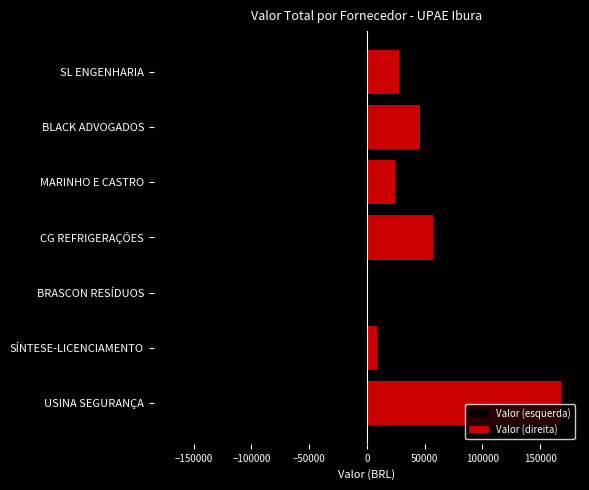

The Valor (esquerda) series shows -15621.6 at MARINHO E CASTRO. True or false?

False